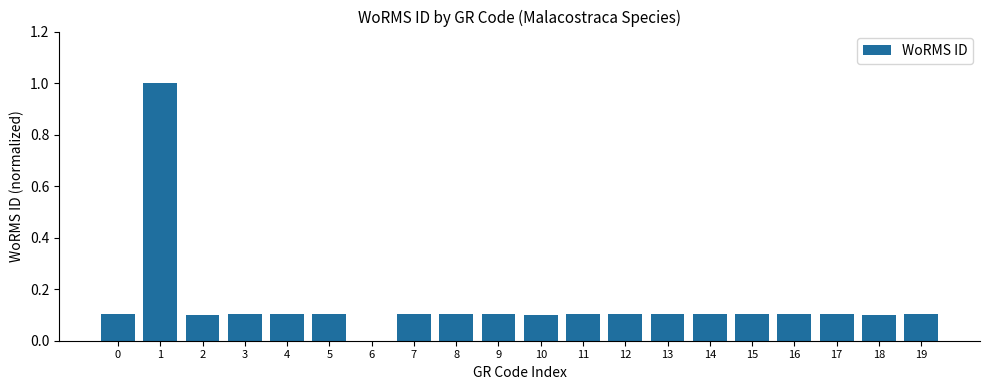

What is the sum of the values at 1 and 4?

1.1